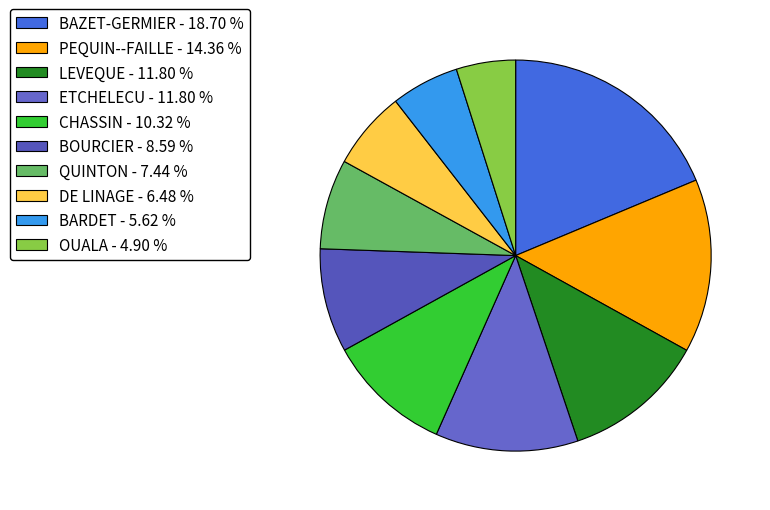

Rank the categories by value from lowest to highest.

OUALA, BARDET, DE LINAGE, QUINTON, BOURCIER, CHASSIN, LEVEQUE, ETCHELECU, PEQUIN--FAILLE, BAZET-GERMIER